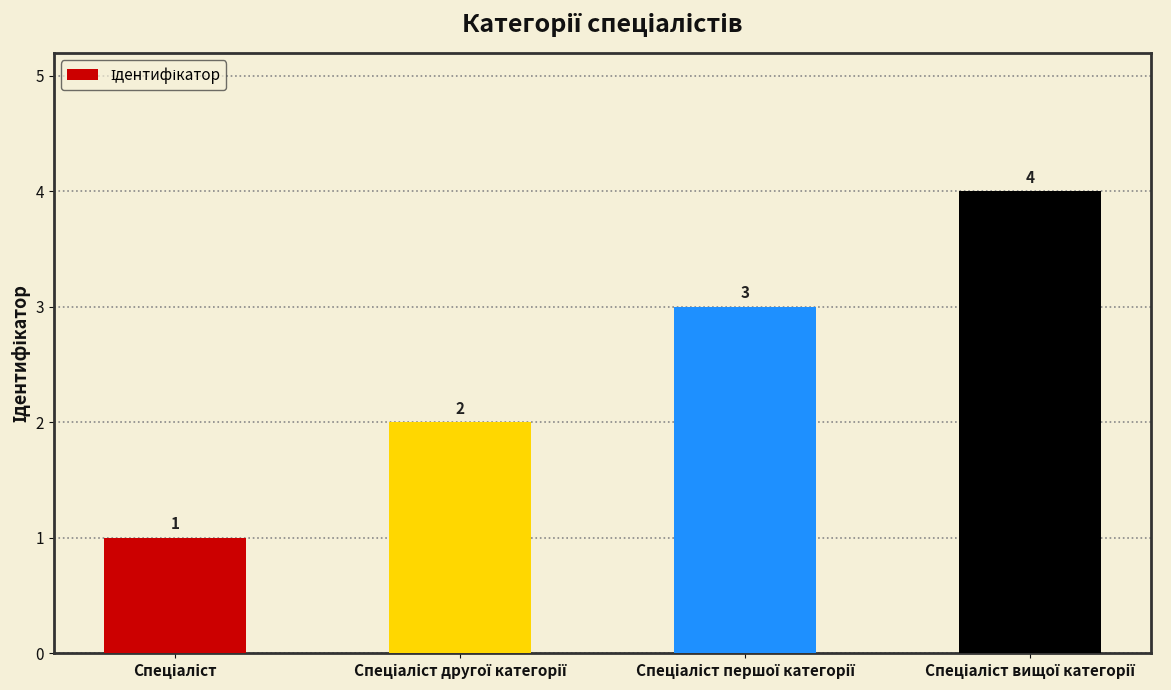

Count the number of data series in this chart.

1